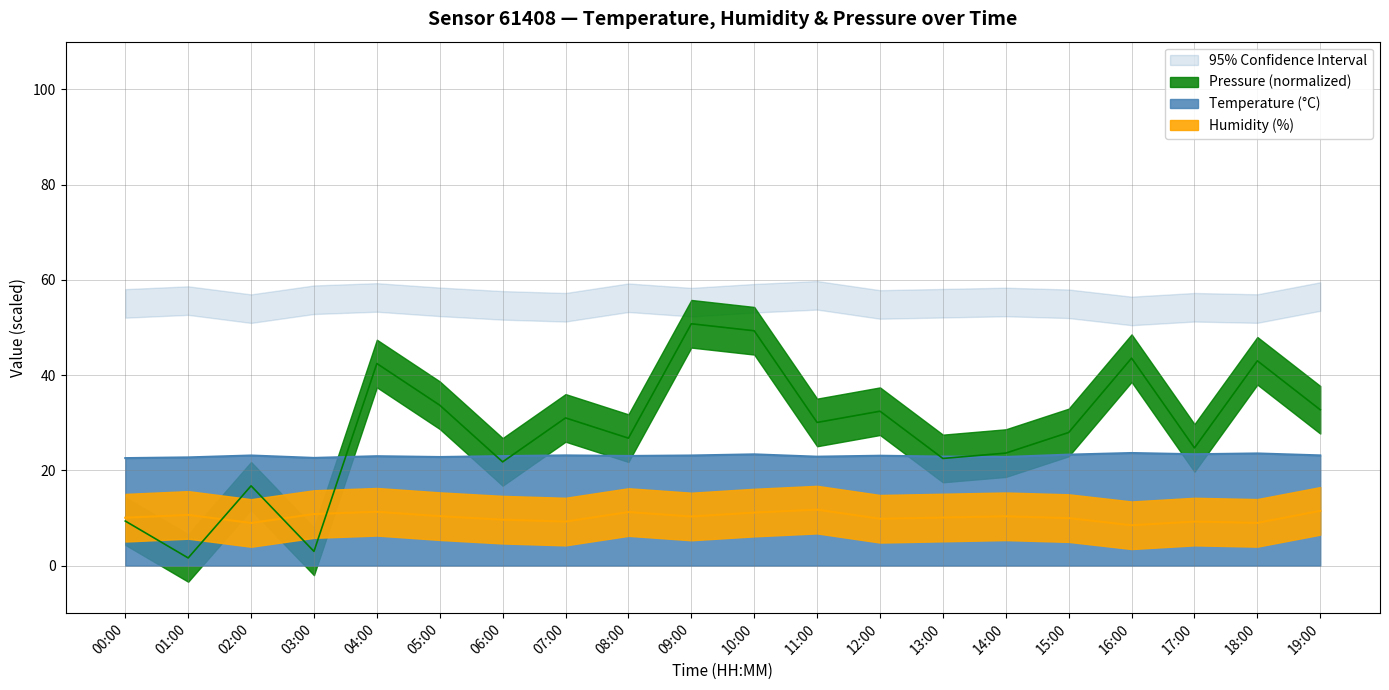

Is the value of humidity at 15:00 greater than the value of temperature at 17:00?

No